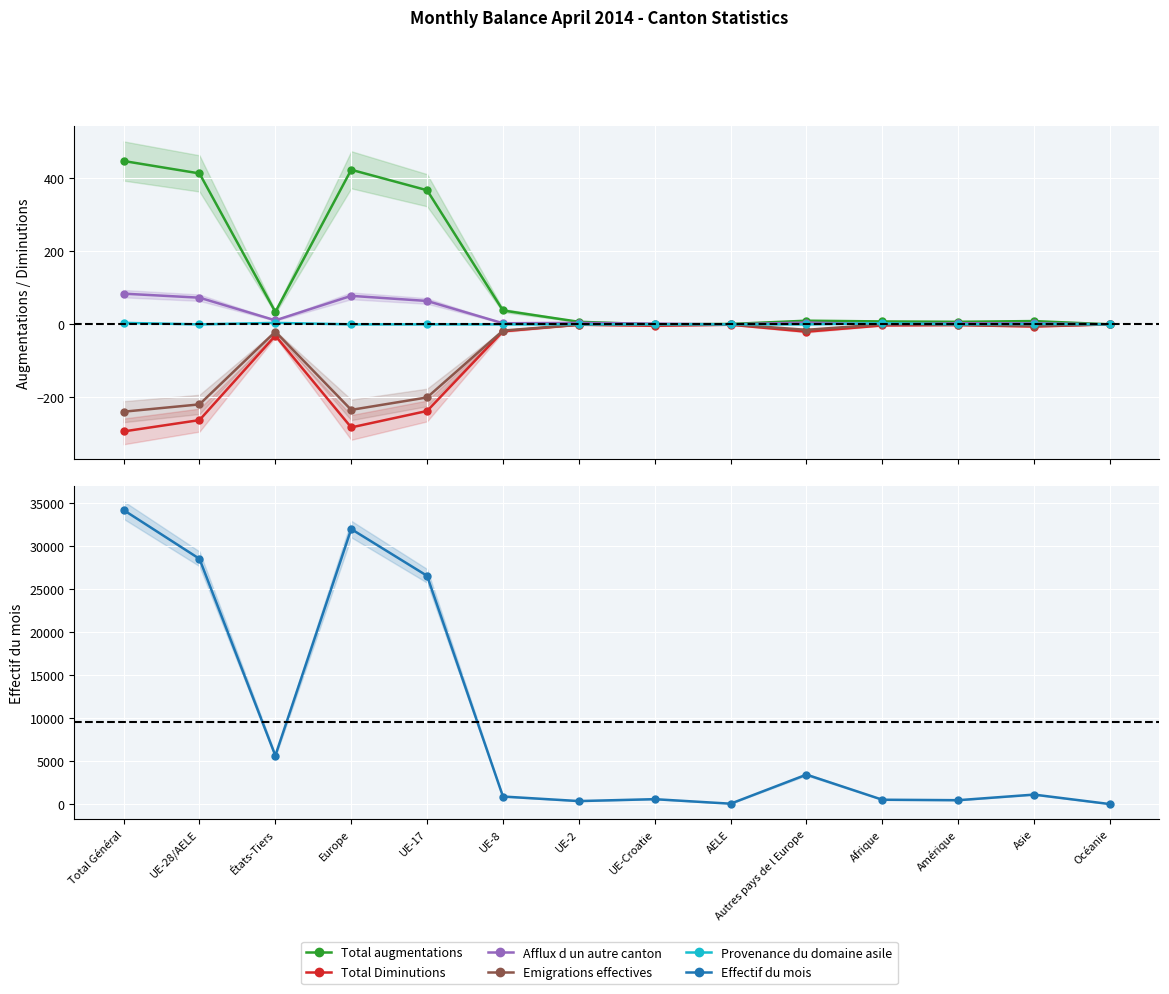

At which category does Total Diminutions reach its first local peak?

États-Tiers